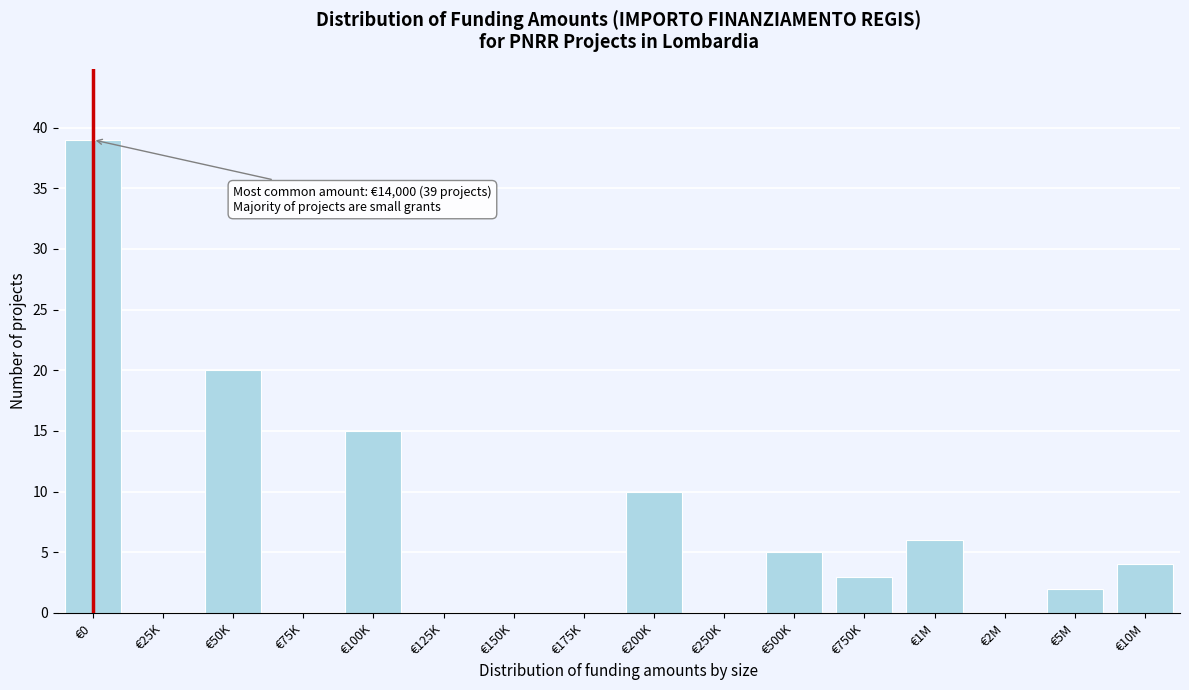

Reading right to left, list all the values displayed in this chart.

€10M=4	€5M=2	€2M=0	€1M=6	€750K=3	€500K=5	€250K=0	€200K=10	€175K=0	€150K=0	€125K=0	€100K=15	€75K=0	€50K=20	€25K=0	€0=39